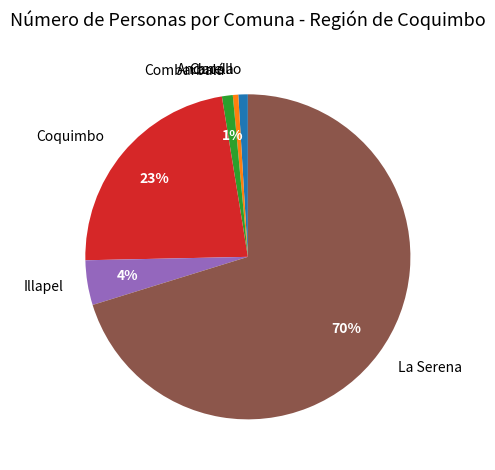

Combined, do Combarbalá and Andacollo account for over 50%?

No